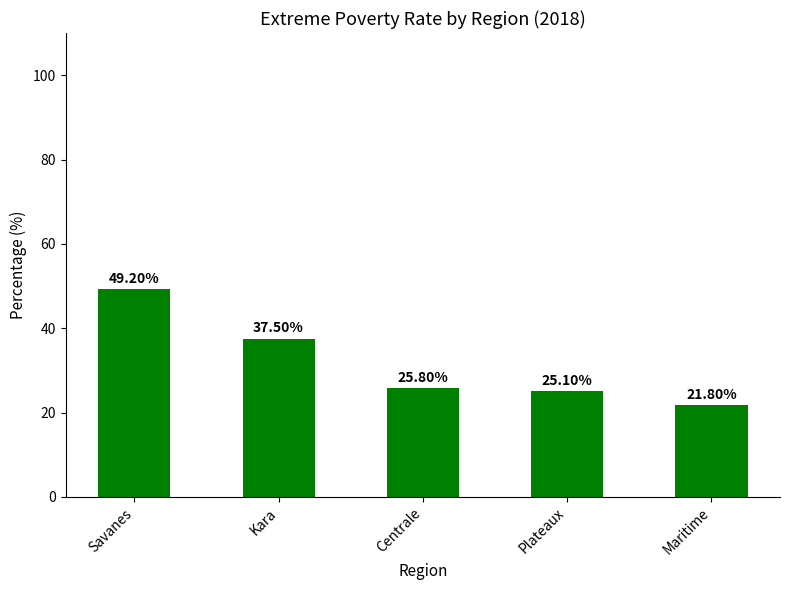

What is the greatest value displayed?

49.2